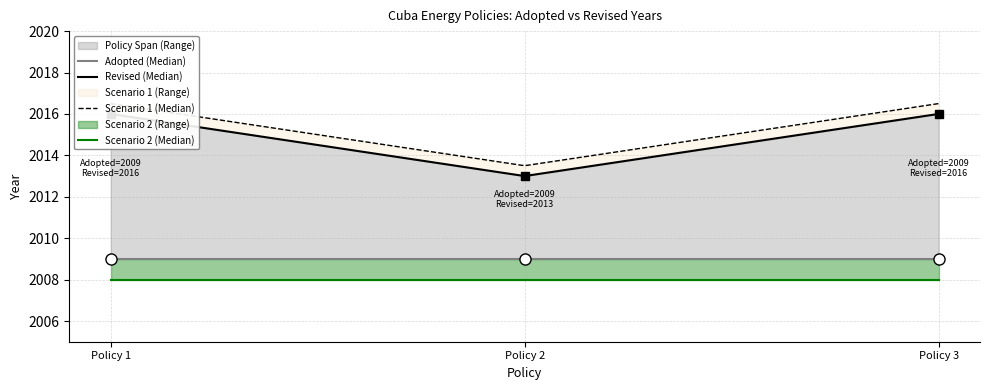

Reading left to right, what are all the values shown in this chart?

Resolucion No. 40122/16: 2009	2016
Resolution No. 136/09: 2009	2013
Technical Regulation on Labeling: 2009	2016